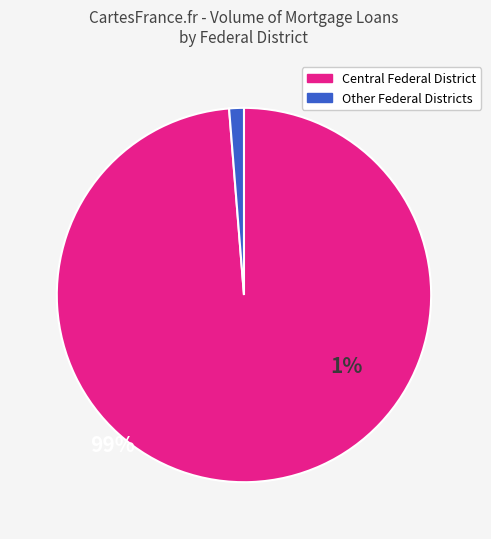

Is there any slice that represents more than half of the pie?

Yes